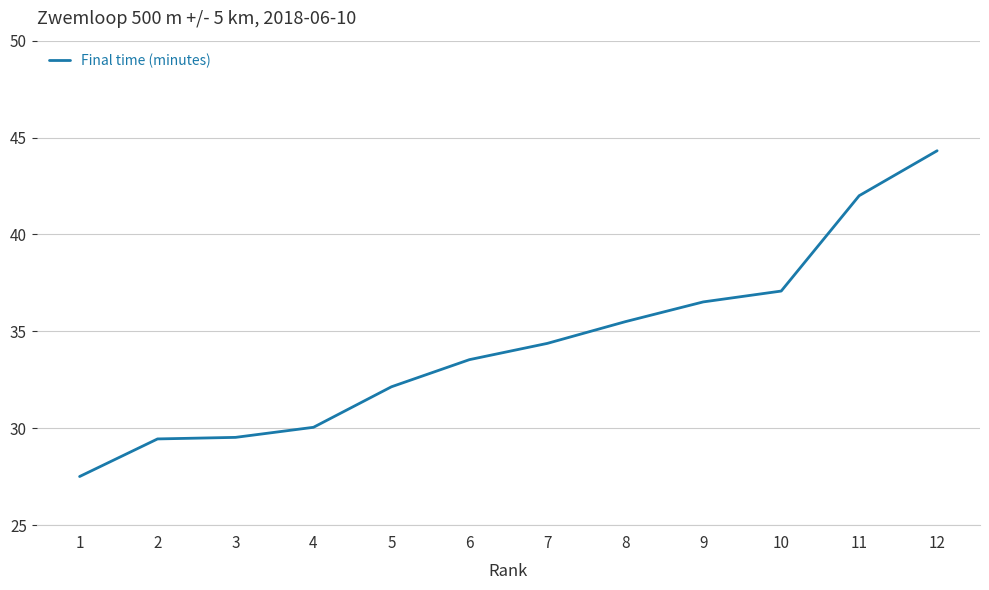

What is the difference between the values at 9 and 12?

7.8